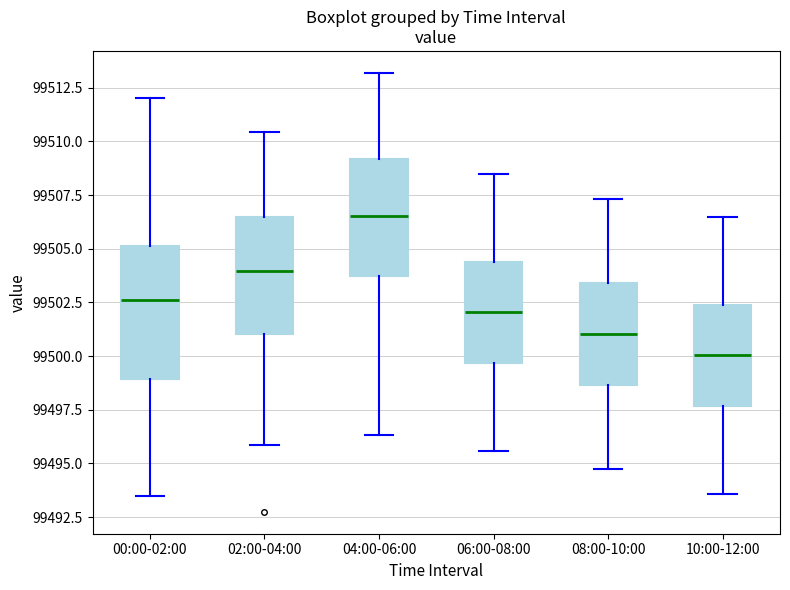

Which box's median line is the lowest?

10:00-12:00